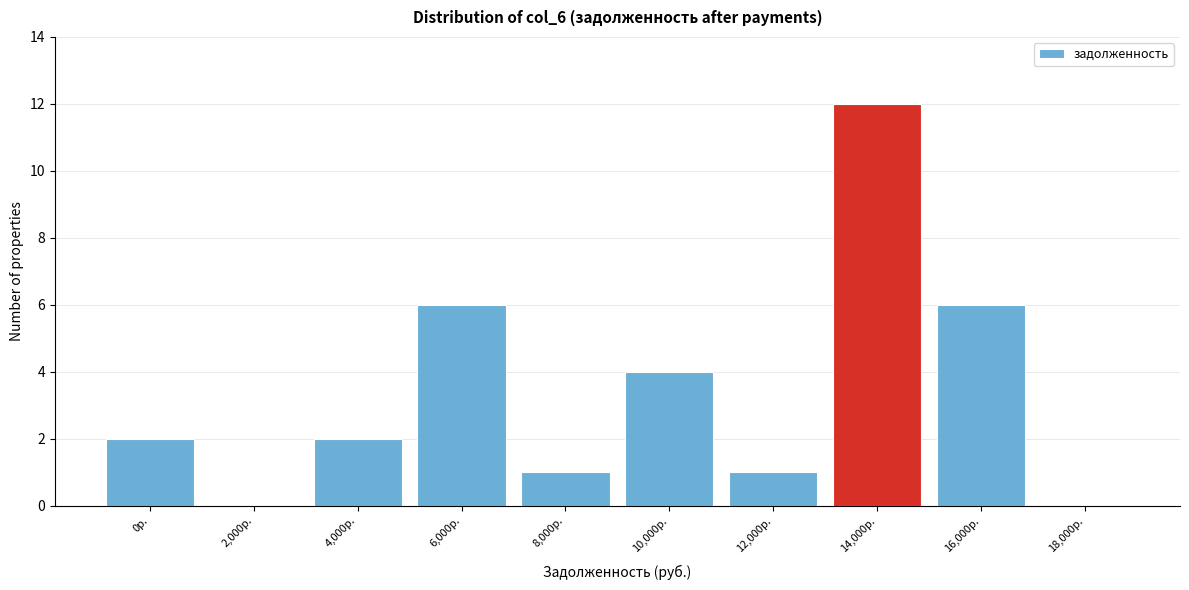

Reading left to right, extract all data points from this chart.

0р.=2	2,000р.=0	4,000р.=2	6,000р.=6	8,000р.=1	10,000р.=4	12,000р.=1	14,000р.=12	16,000р.=6	18,000р.=0